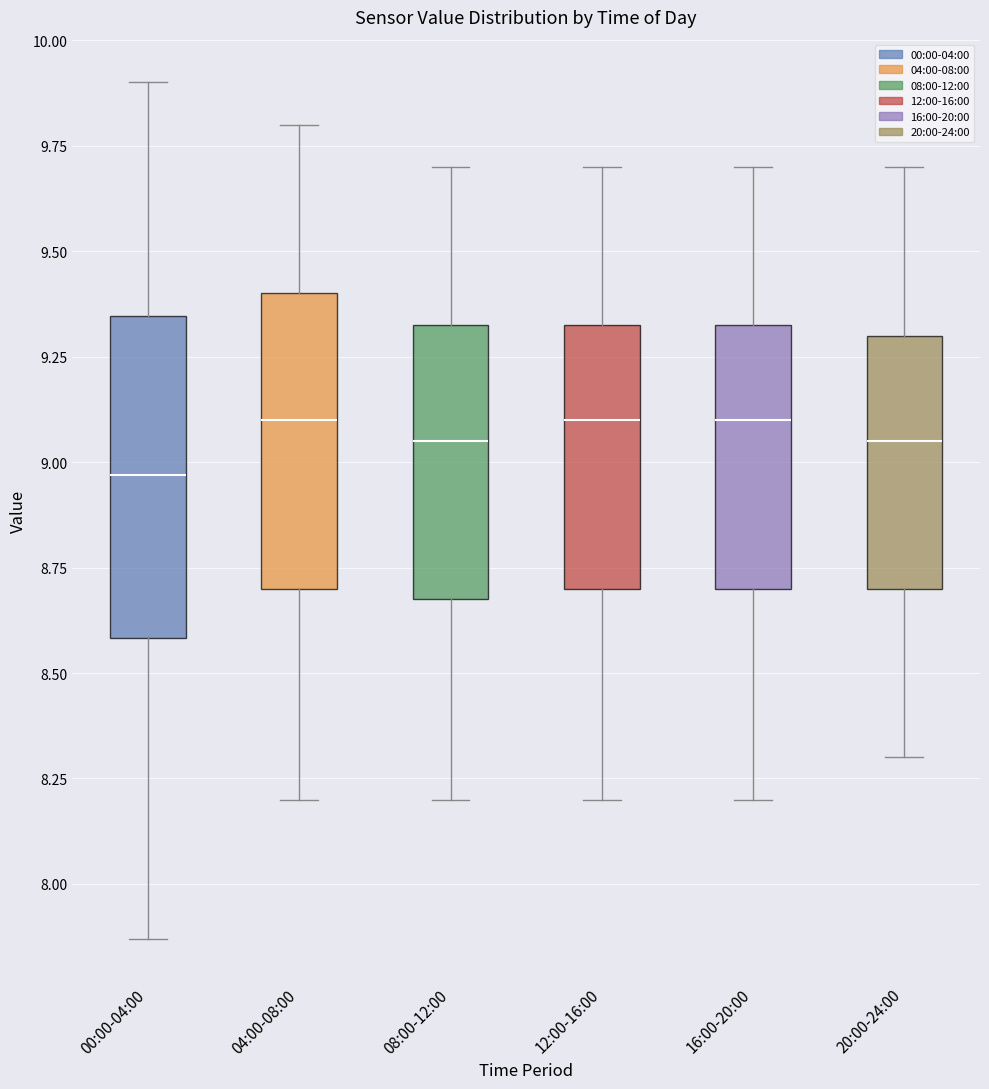

Which box's median line is the lowest?

00:00-04:00